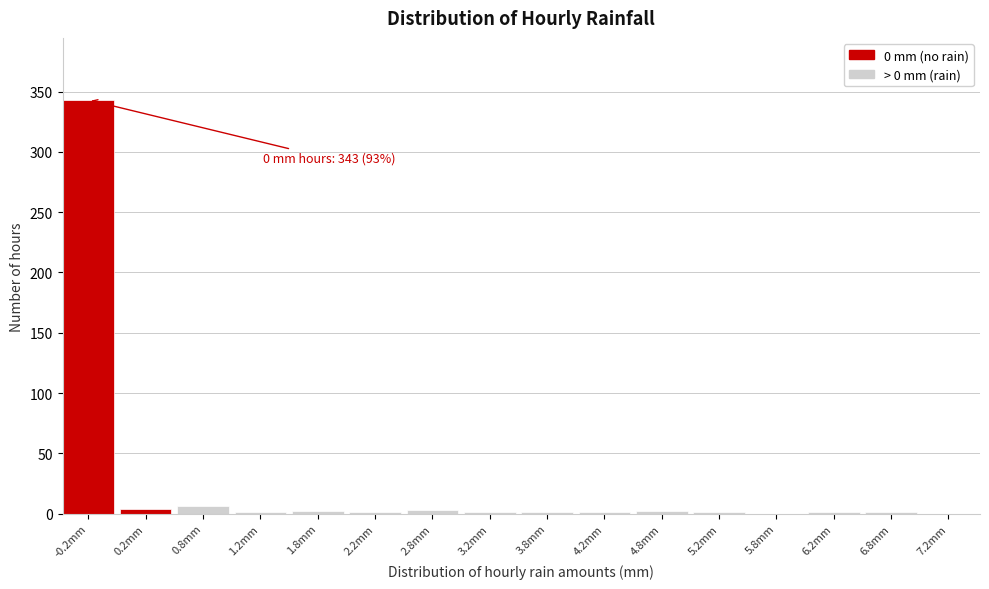

Which category has the highest value across all series?

-0.2mm